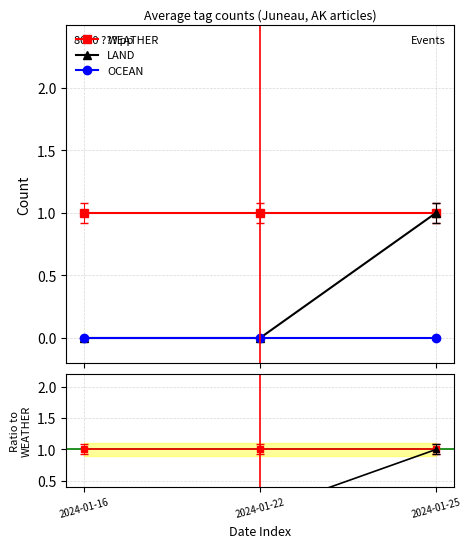

Reading right to left, what are all the values shown in this chart?

WEATHER: 1	1	1
LAND: 1	0	0
OCEAN: 0	0	0